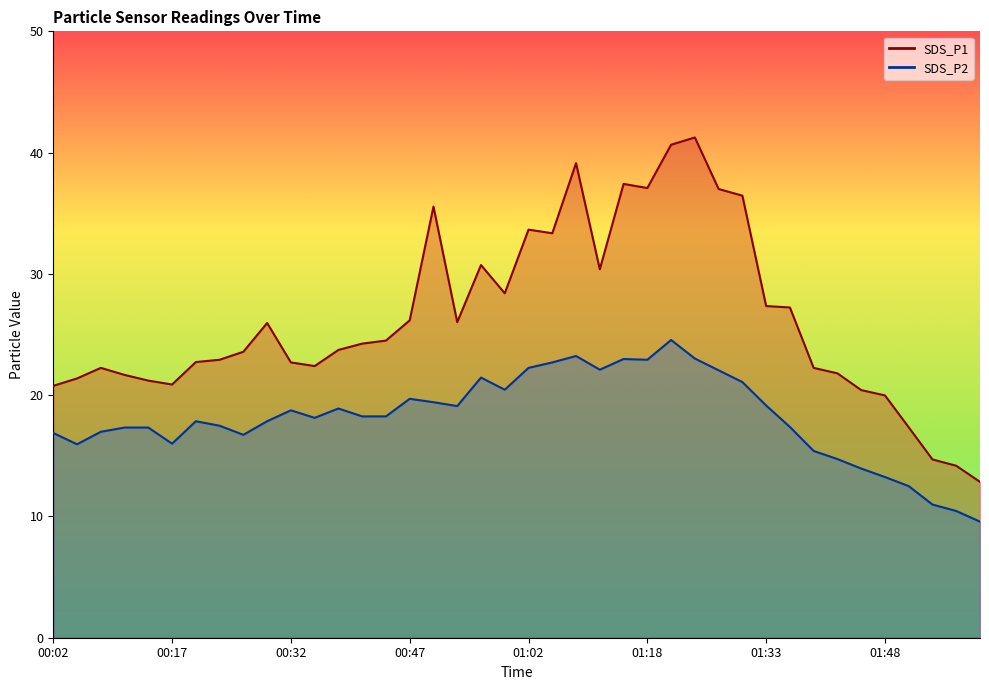

Is the value of SDS_P2 at 00:02 greater than the value of SDS_P1 at 00:02?

No